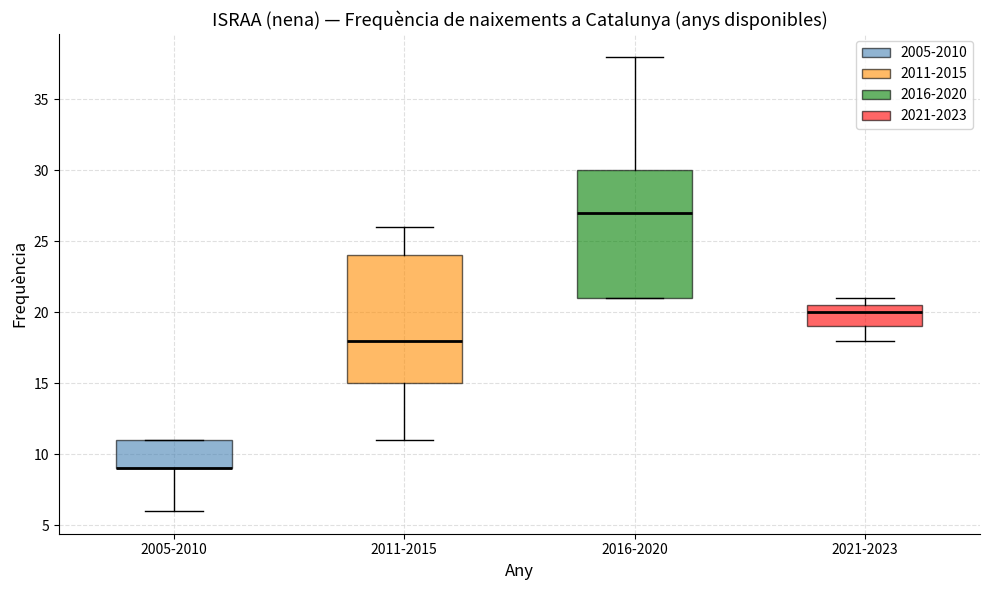

Where is the lower edge of the box for 2021-2023 on the y-axis? The values are not printed on the chart, so give them approximately, as read against the axis.

19.0